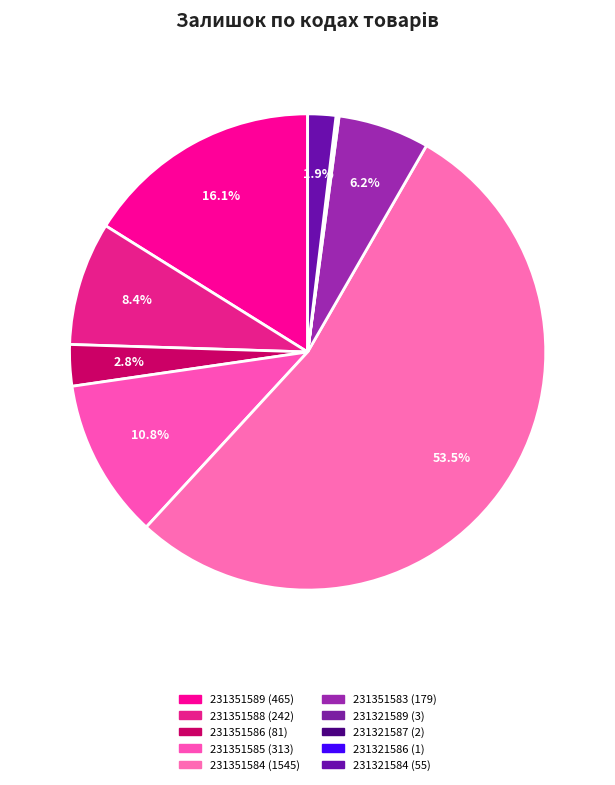

What is the change in value from 231351589 to 231321586?

-464